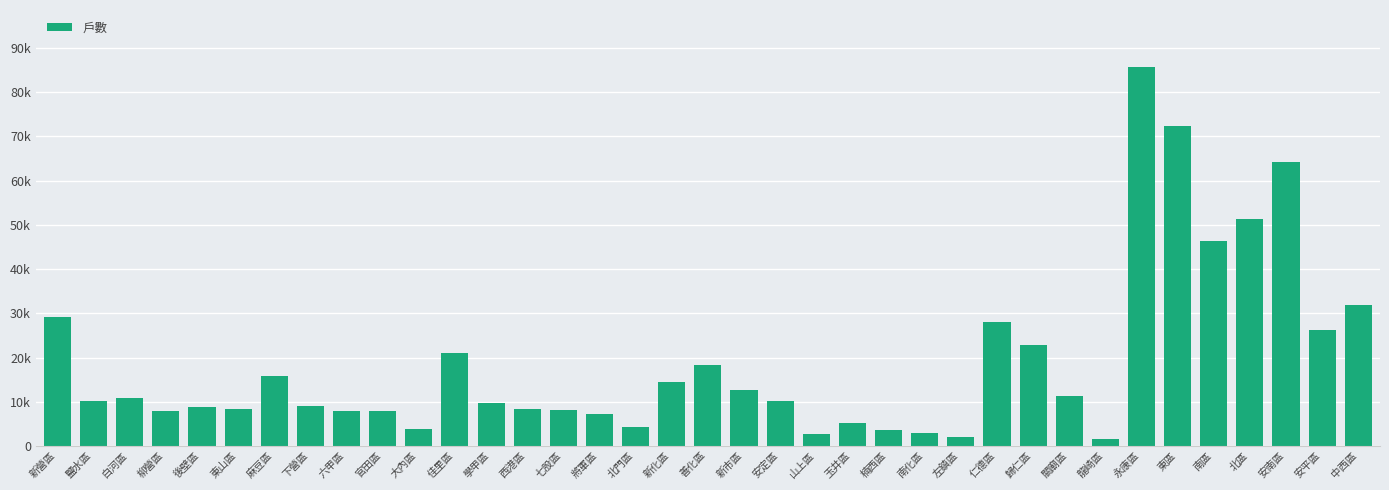

How many distinct data groups are displayed?

1